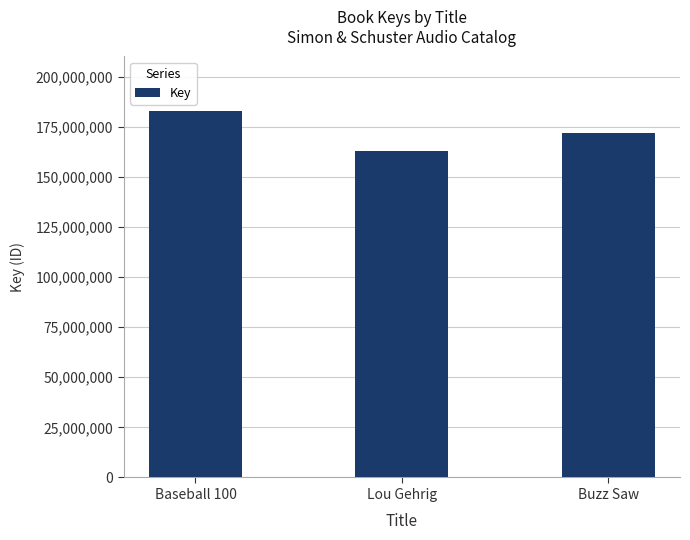

Reading right to left, transcribe all the data shown in this chart.

171707496	162924432	182676967